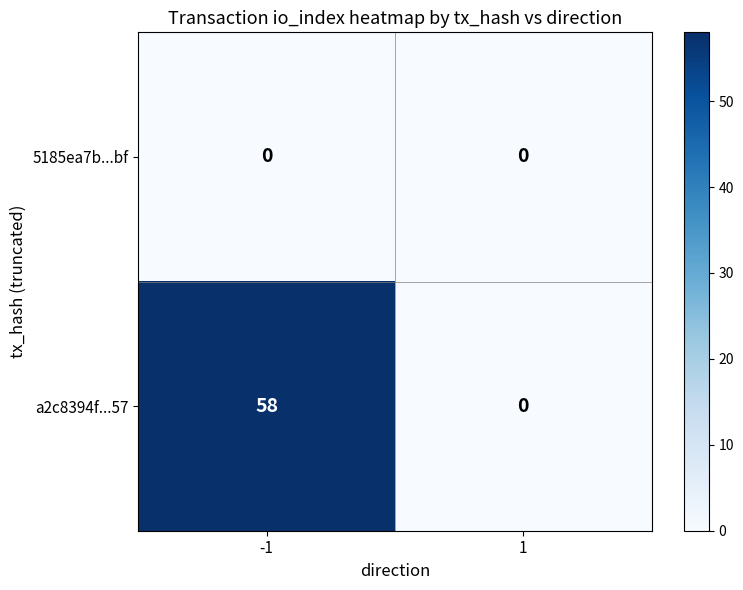

Is the value of 5185ea7b...bf at 1 greater than the value of a2c8394f...57 at -1?

No